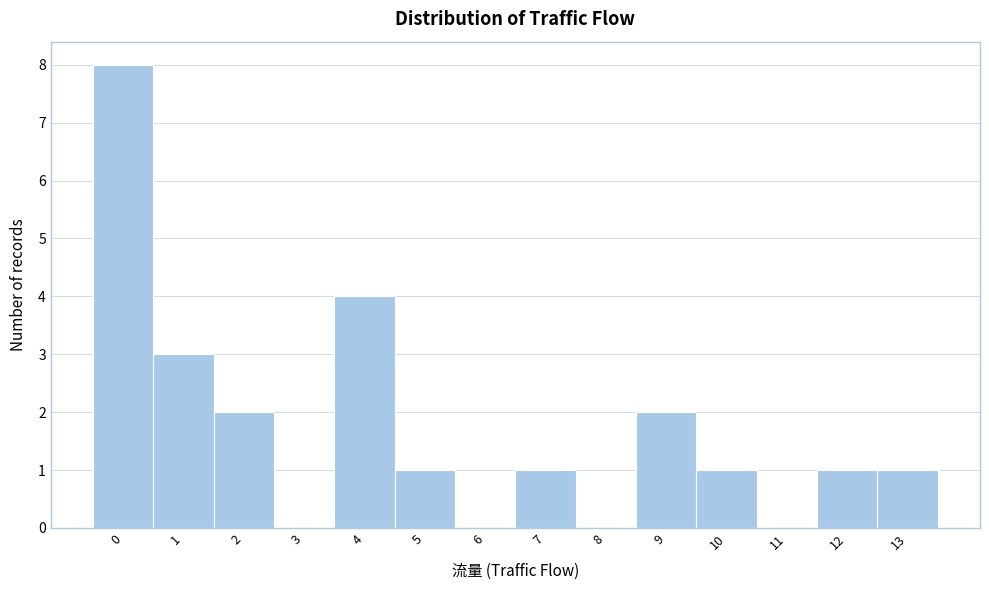

Reading left to right, transcribe all the data shown in this chart.

0=8	1=3	2=2	3=0	4=4	5=1	6=0	7=1	8=0	9=2	10=1	11=0	12=1	13=1